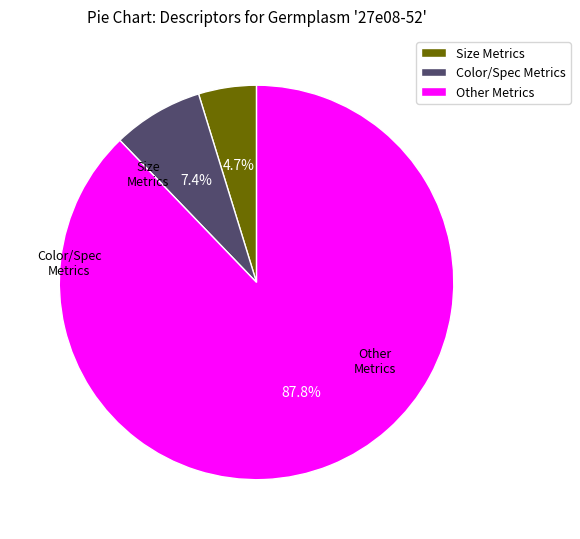

What percentage do Size Metrics and Other Metrics together represent?

92.6%